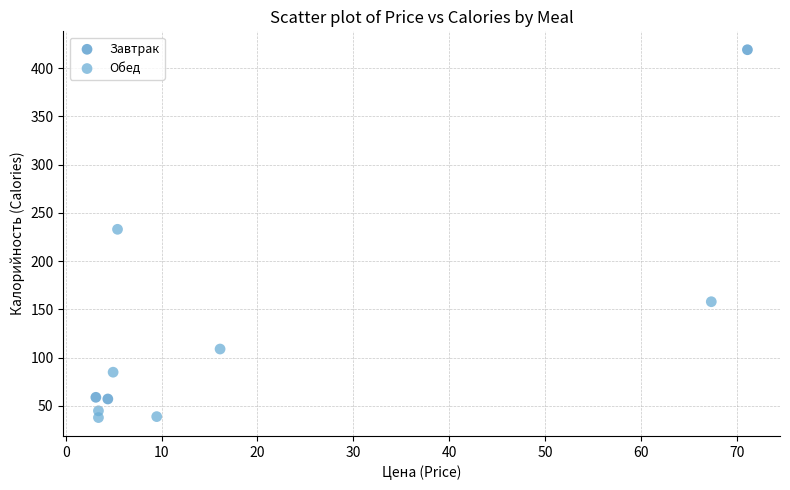

Which series reaches the maximum Y coordinate?

Завтрак